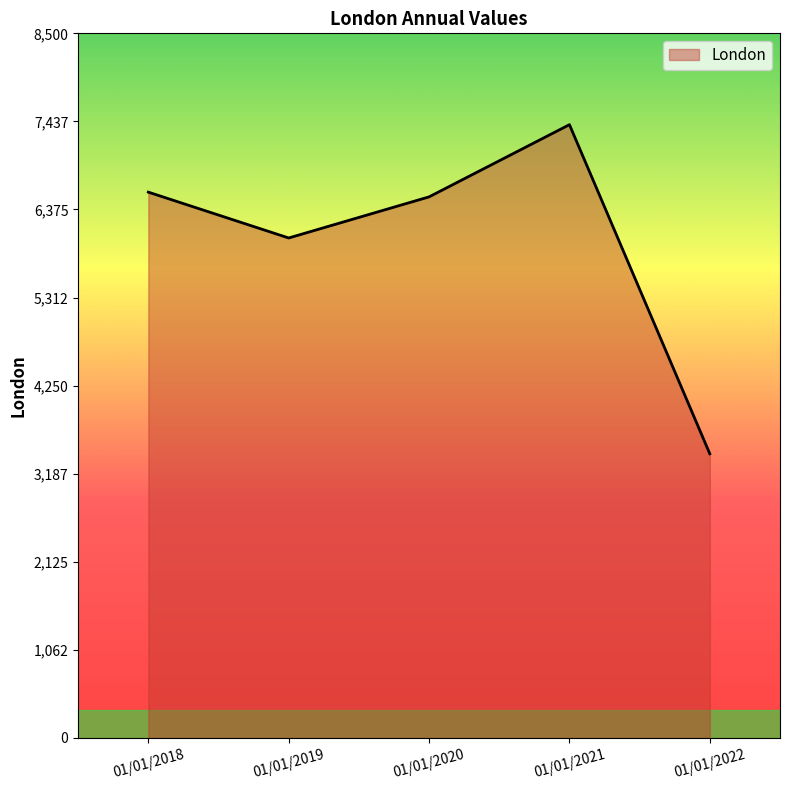

What is the difference between the values at 01/01/2020 and 01/01/2022?

3100